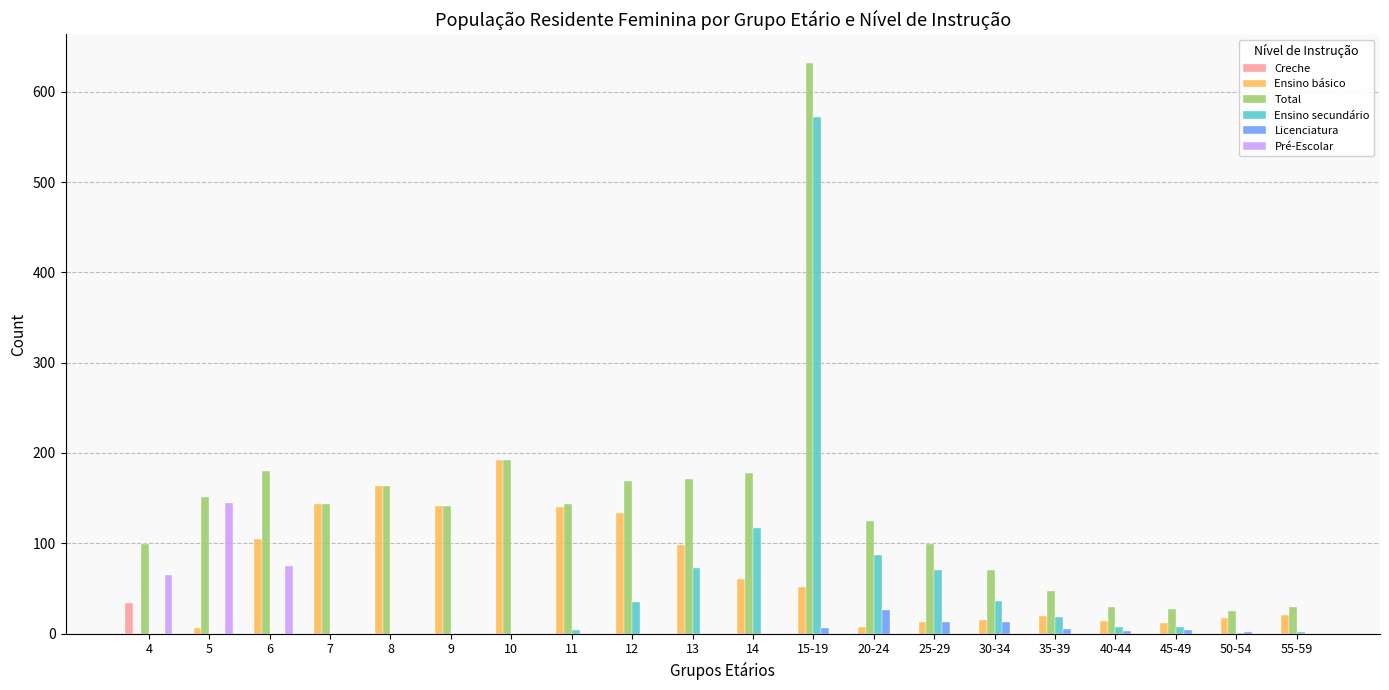

What is the difference between the Pré-Escolar values at 6 and 7?

75